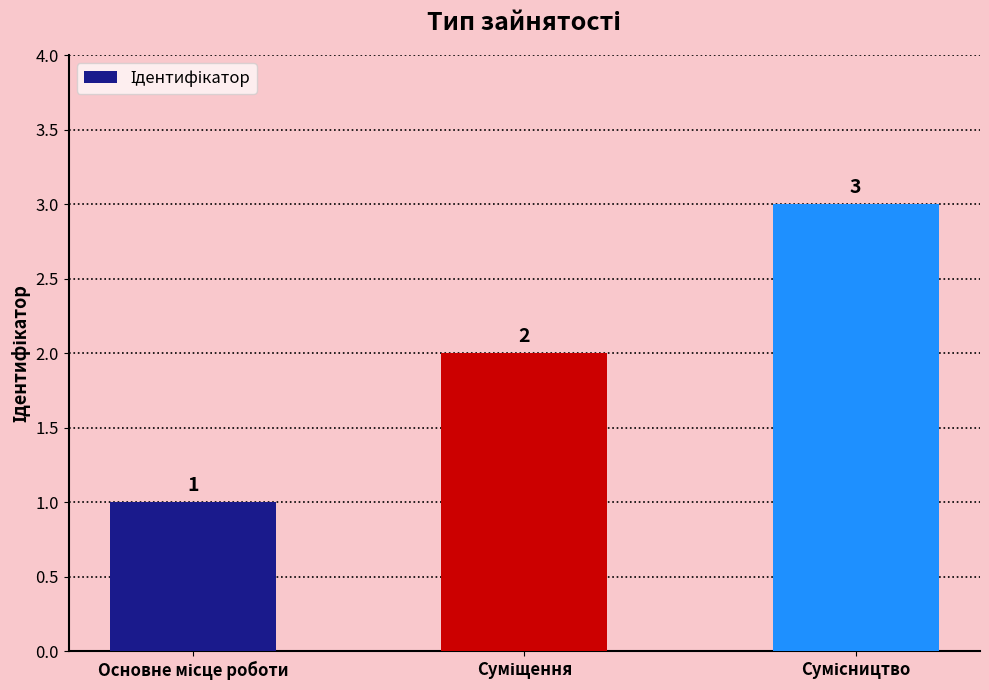

Count the values in the range 1 to 3.

3